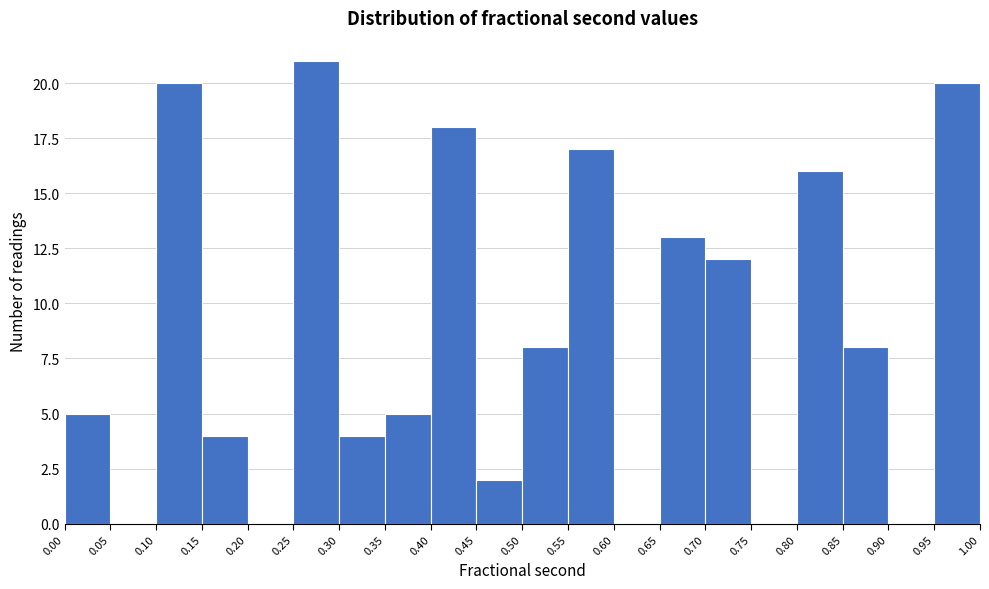

Which range on the x-axis has the tallest bar?

0.25 to 0.30